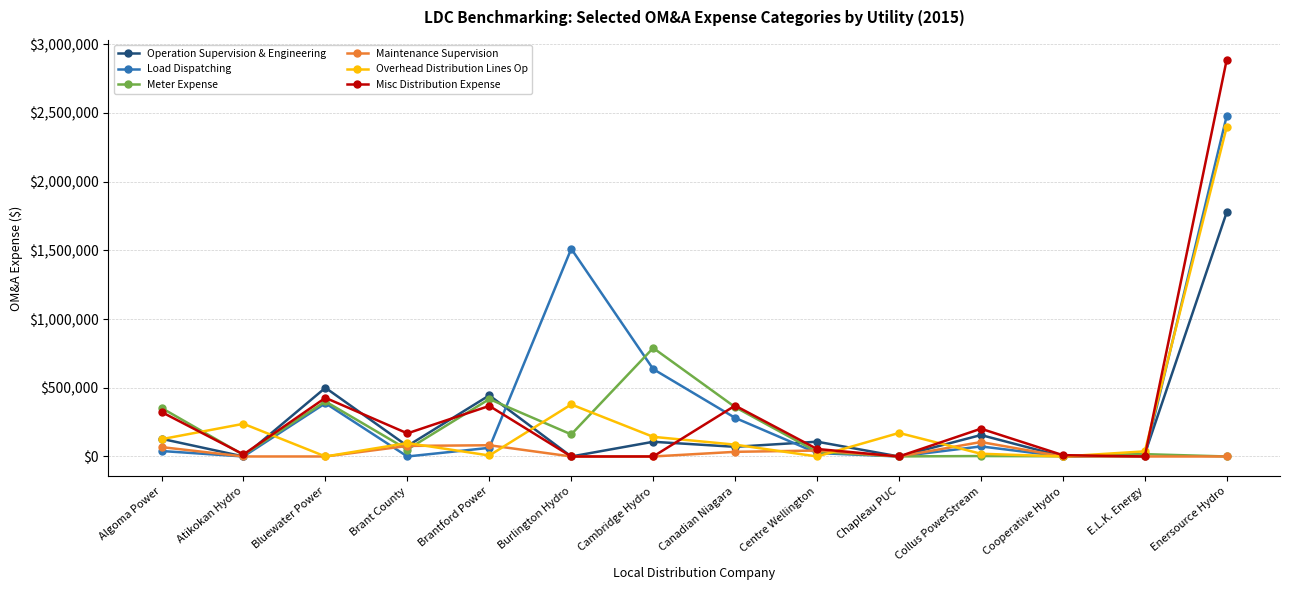

What is the sum of all Operation Supervision & Engineering values?

3387113.1